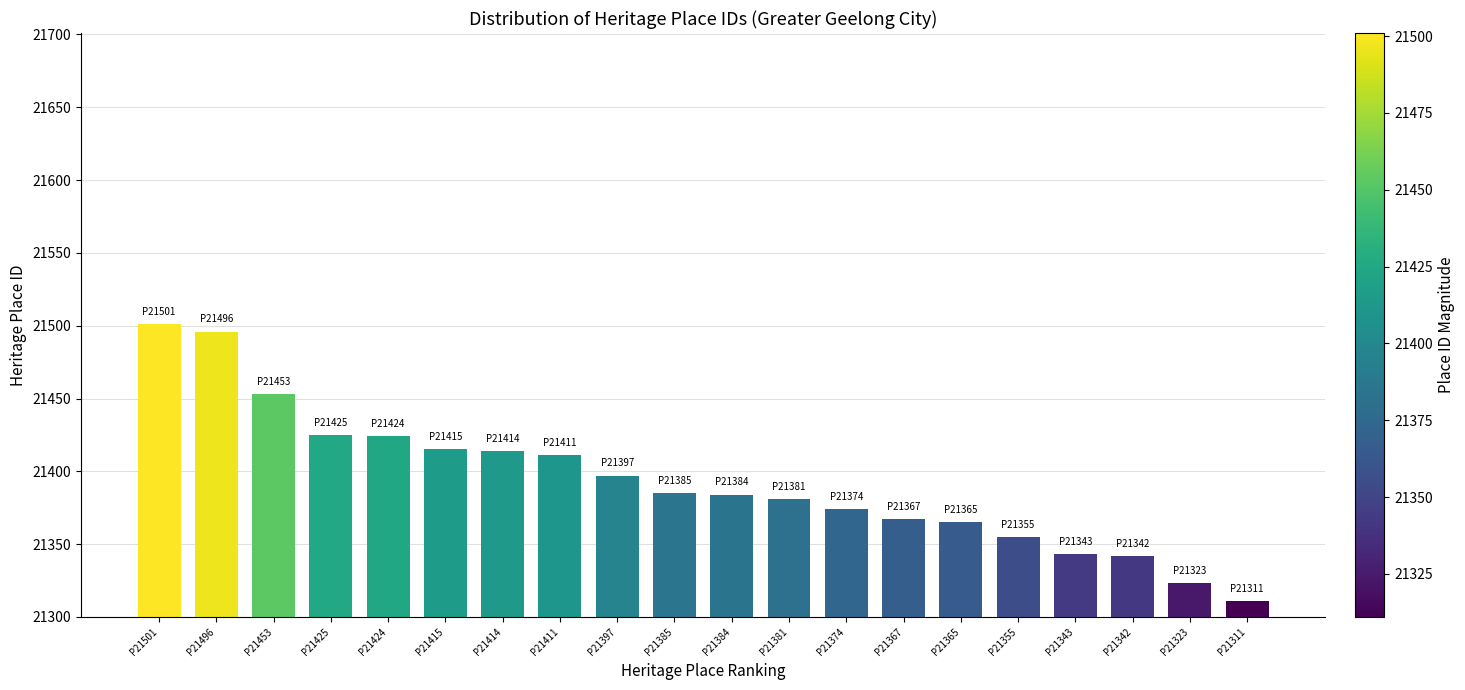

Is it true that the value at P21425 is 21425?

True